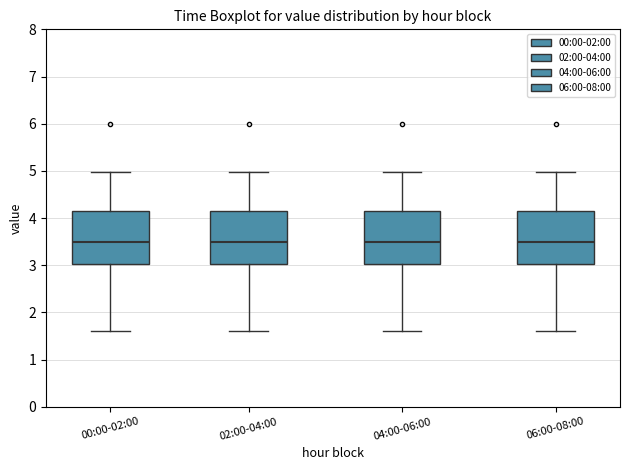

Reading left to right, read every box against the y-axis: the position of its median line, the range the box covers, and the ends of its whiskers. The values are not printed on the chart, so give them approximately, as read against the axis.

00:00-02:00: median 3.5, box 3.0 to 4.2, whiskers 1.6 to 5.0
02:00-04:00: median 3.5, box 3.0 to 4.2, whiskers 1.6 to 5.0
04:00-06:00: median 3.5, box 3.0 to 4.2, whiskers 1.6 to 5.0
06:00-08:00: median 3.5, box 3.0 to 4.2, whiskers 1.6 to 5.0